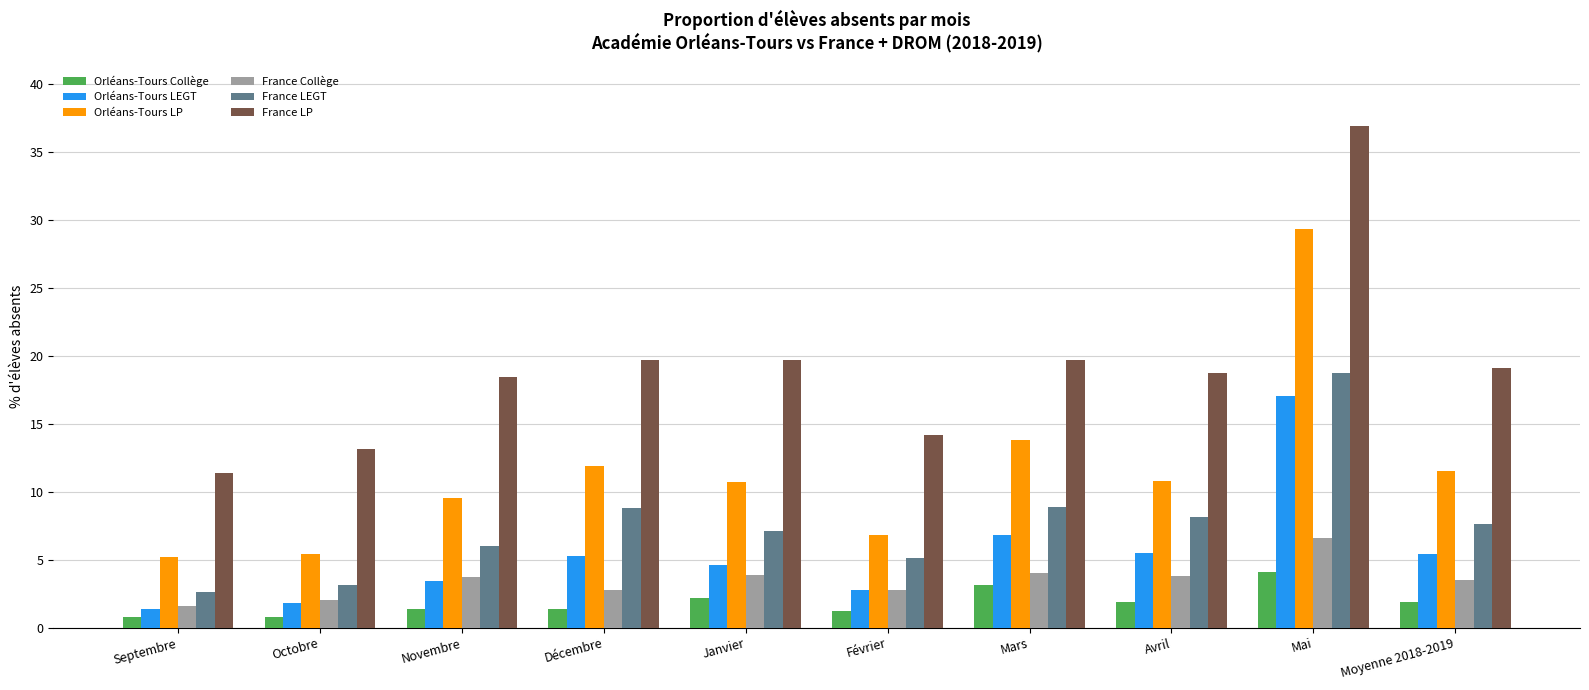

True or false: France LEGT has a value of 5.5 at Octobre.

False